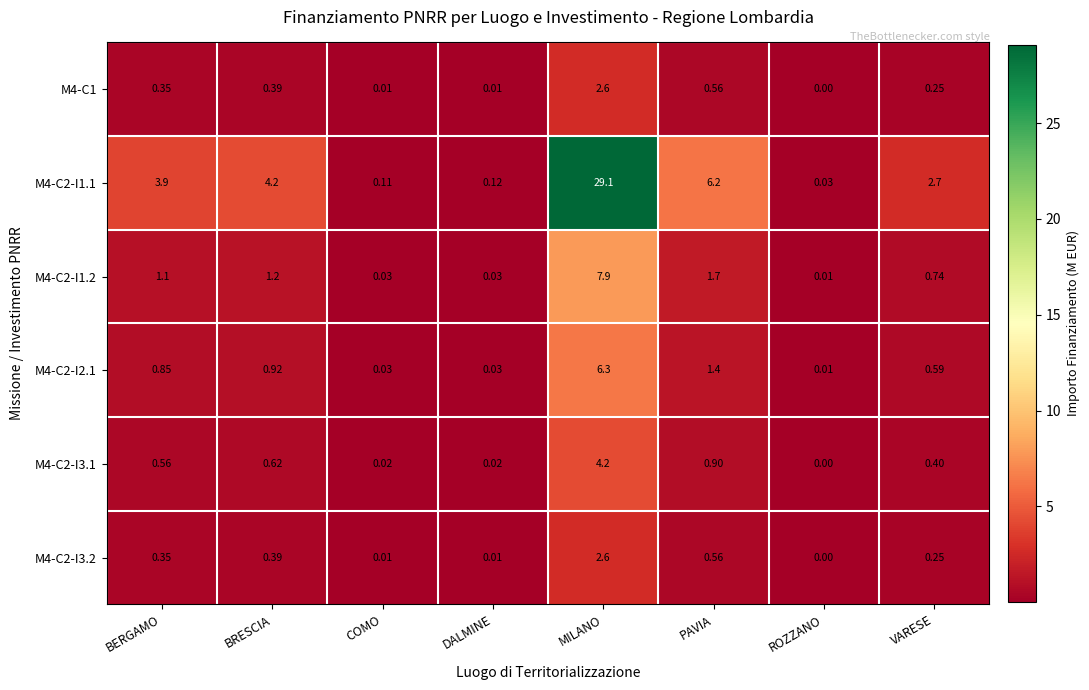

At which category is the sum across all series the highest?

MILANO